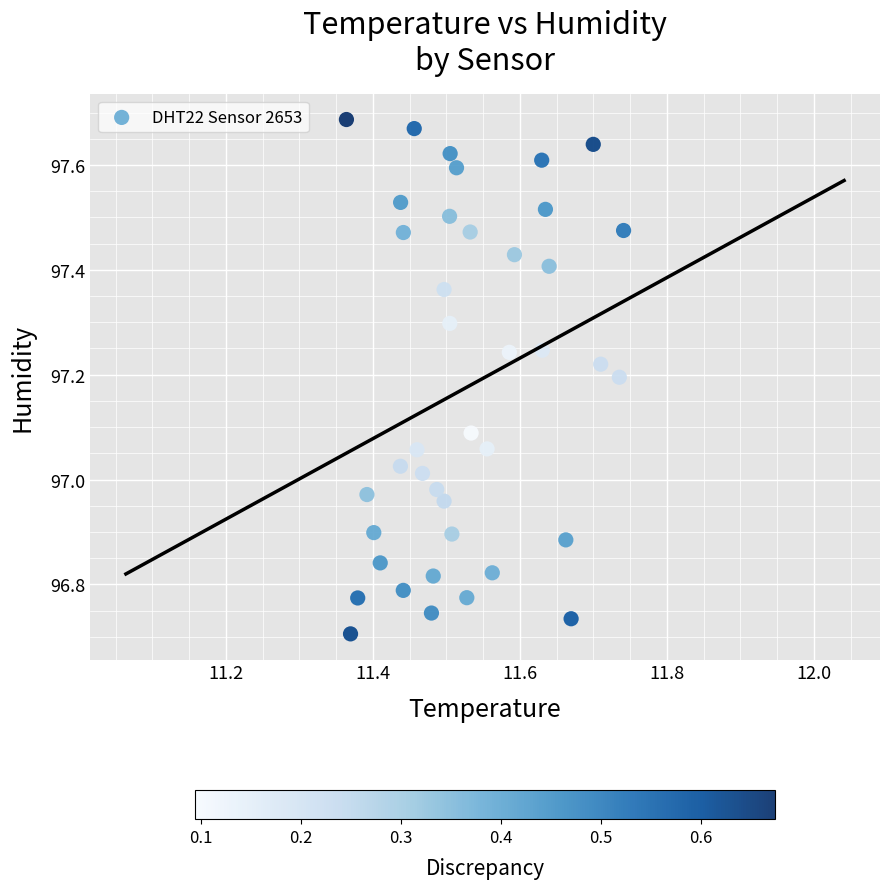

What is the range of Y values (max minus min)?

1.0